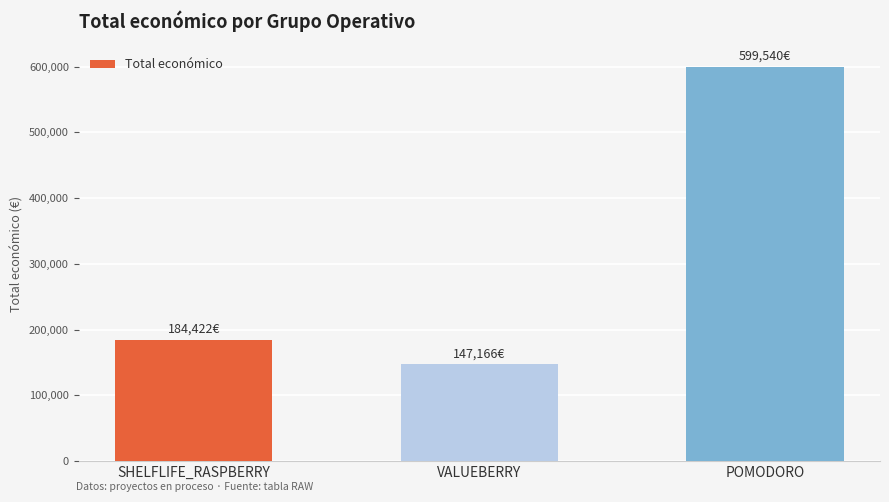

Reading left to right, what are all the values shown in this chart?

SHELFLIFE_RASPBERRY=184422	VALUEBERRY=147166	POMODORO=599540